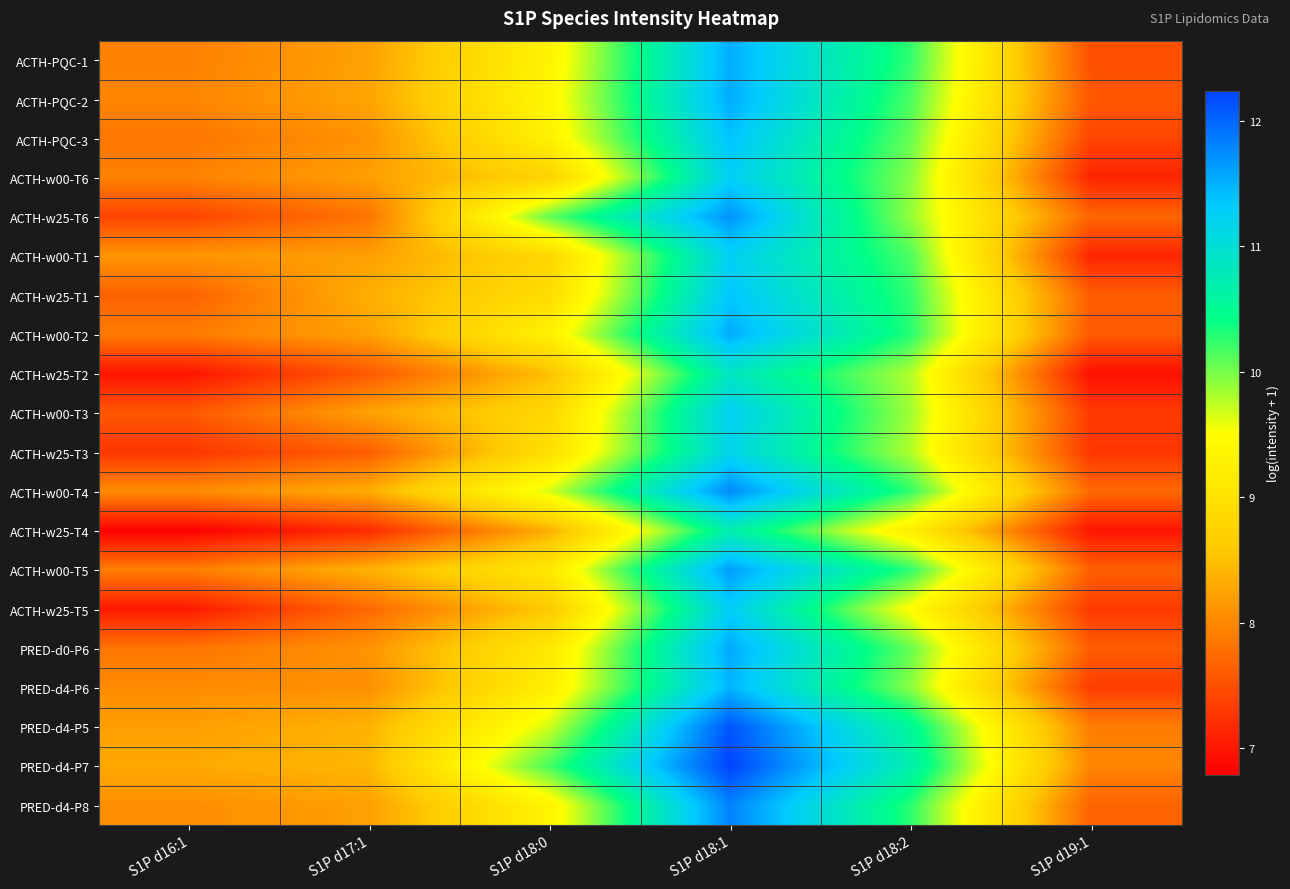

What is the spread (max minus min) of values at S1P d17:1?

1.2